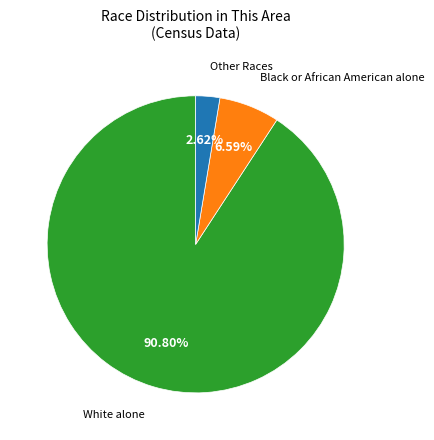

To the nearest percent, what is the average slice percentage?

33%